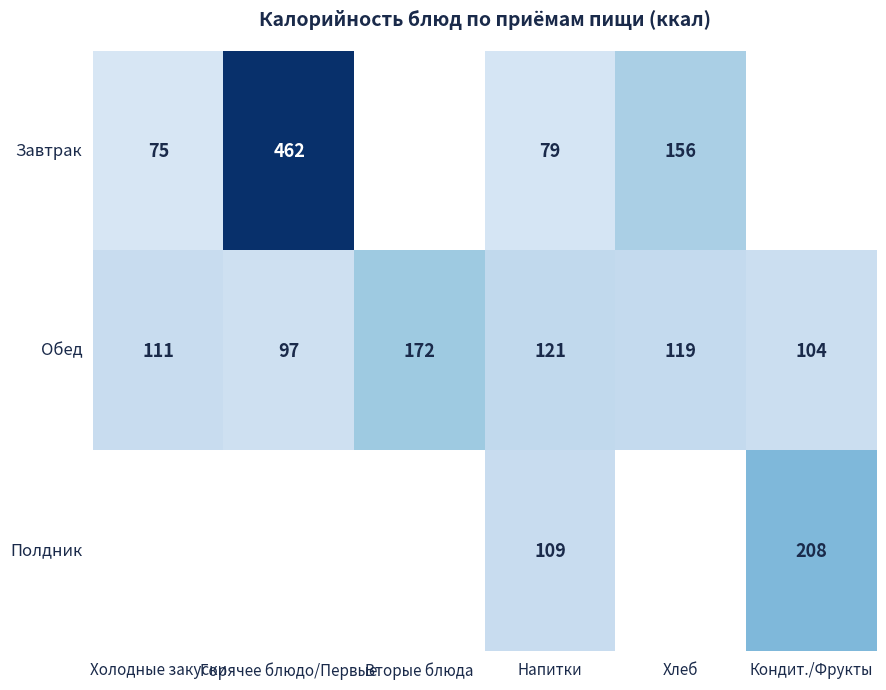

What is the difference between the maximum and minimum values in the Обед series?

75